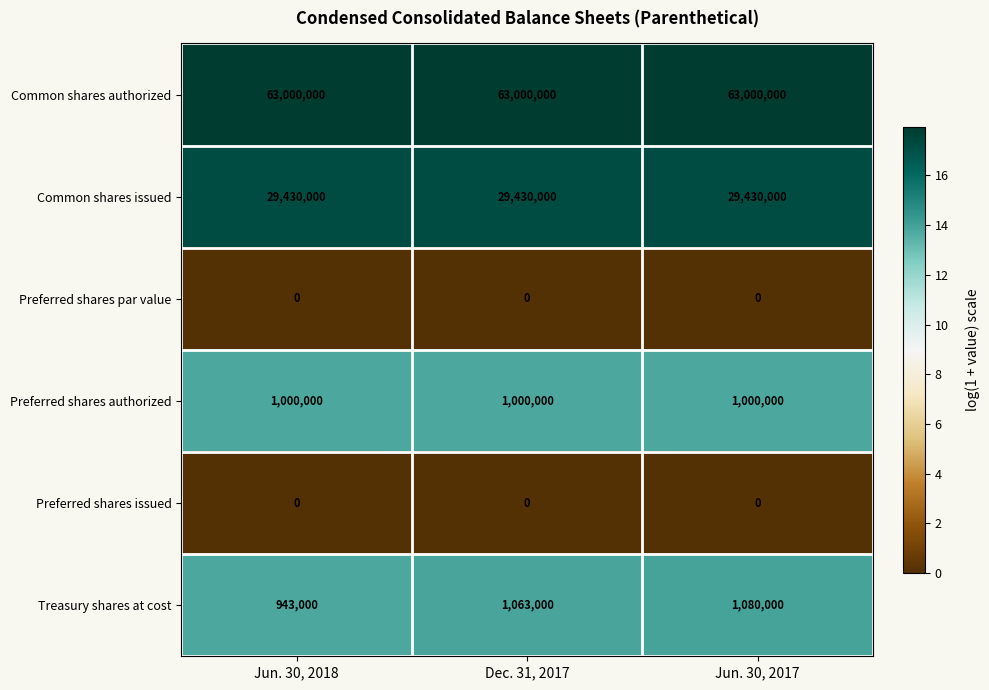

What is the sum of the Common shares issued values at Jun. 30, 2017 and Dec. 31, 2017?

58860000